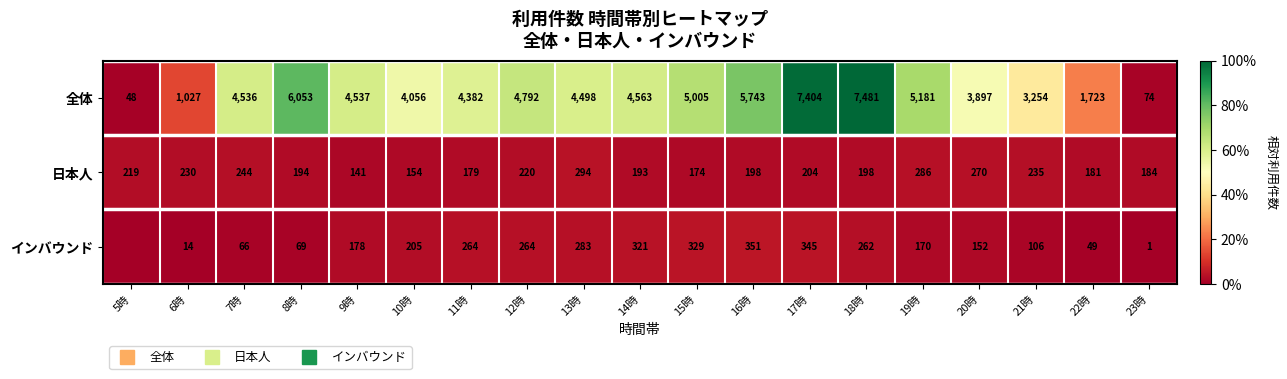

Rank the categories by 日本人 value from highest to lowest.

13時, 19時, 20時, 7時, 21時, 6時, 12時, 5時, 17時, 16時, 18時, 8時, 14時, 23時, 22時, 11時, 15時, 10時, 9時